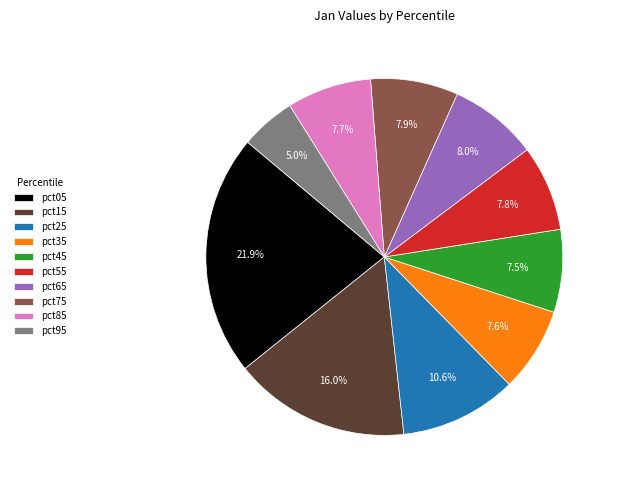

The pct95 slice represents 5% of the pie. True or false?

True